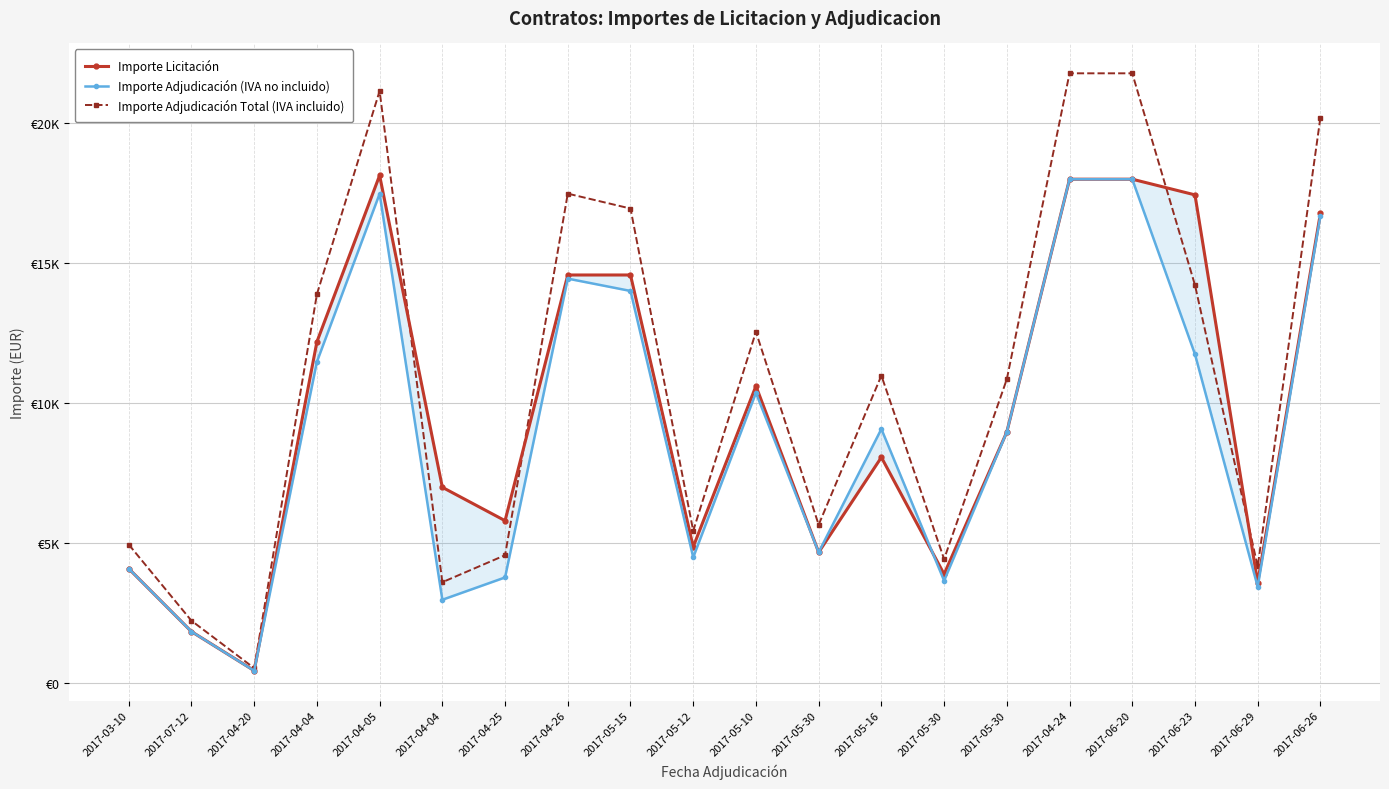

What are all the series names shown in the legend?

Importe Licitación, Importe Adjudicación (IVA no incluido), Importe Adjudicación Total (IVA incluido)